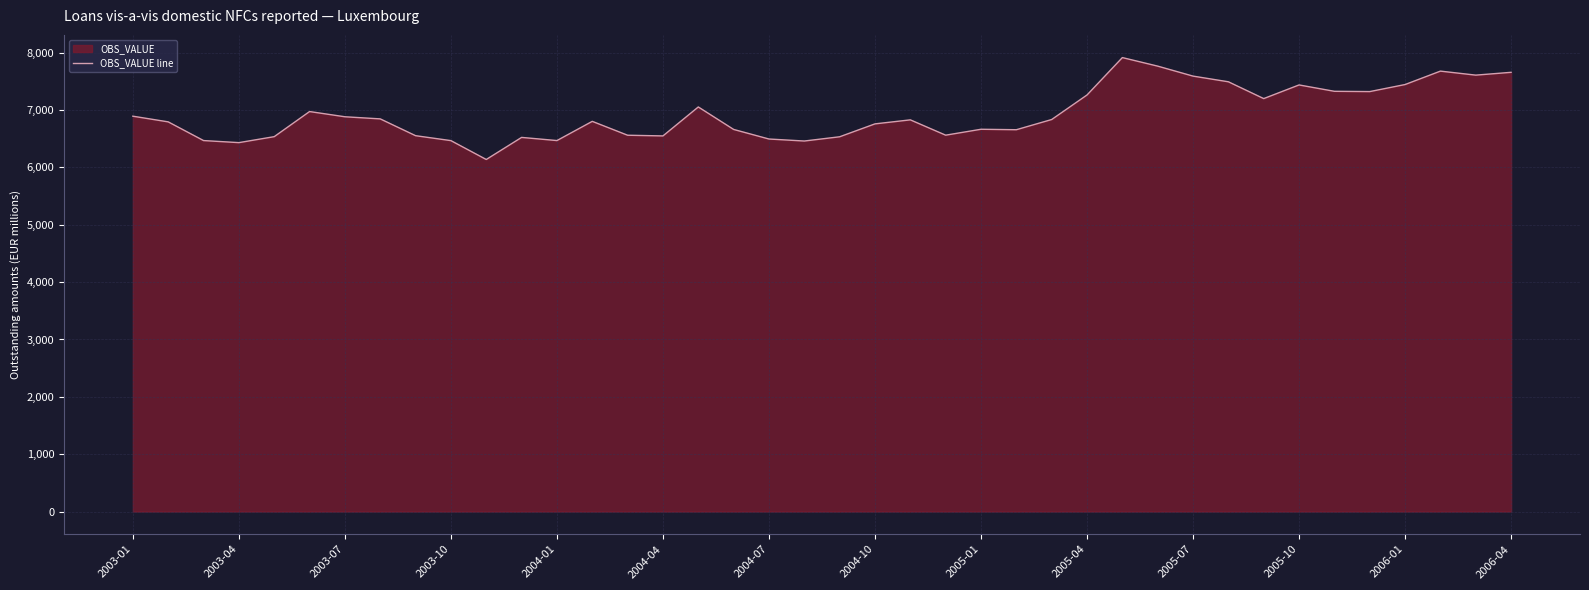

How many lines are shown in the chart?

1